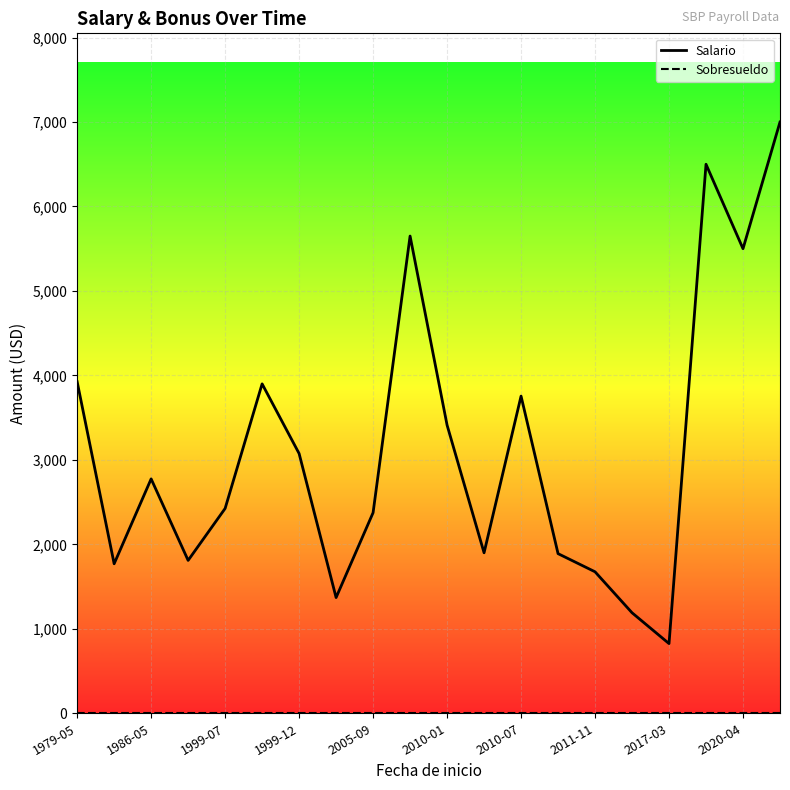

True or false: Sobresueldo and Salario cross at least once.

False